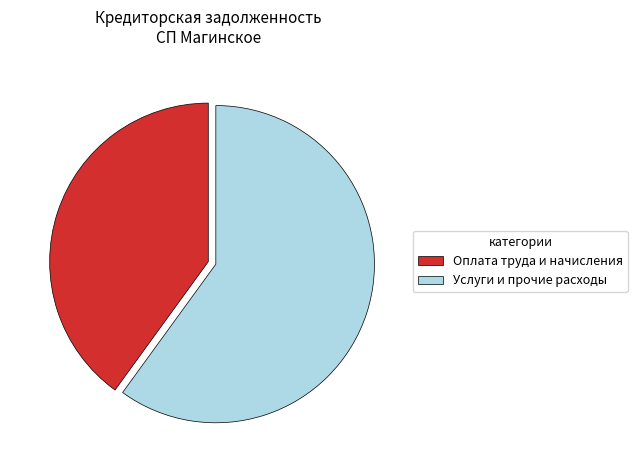

Combined, do Оплата труда и начисления and Услуги и прочие расходы account for over 50%?

Yes